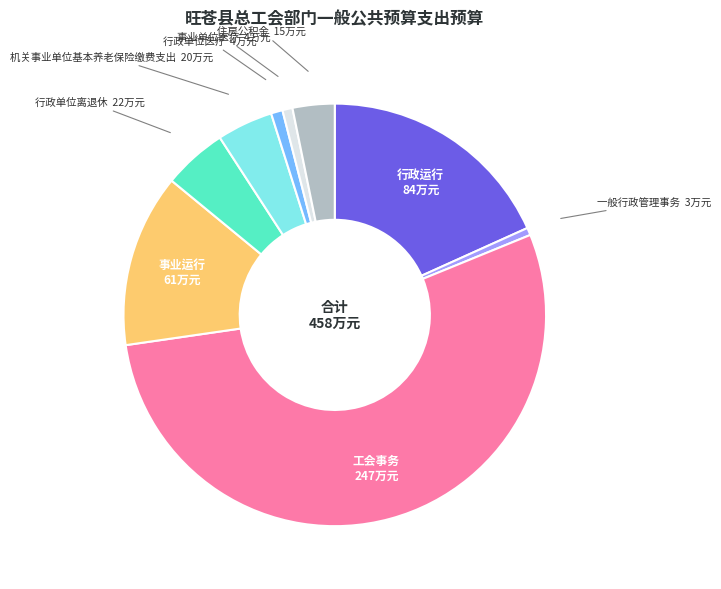

Is there any slice that represents more than half of the pie?

Yes